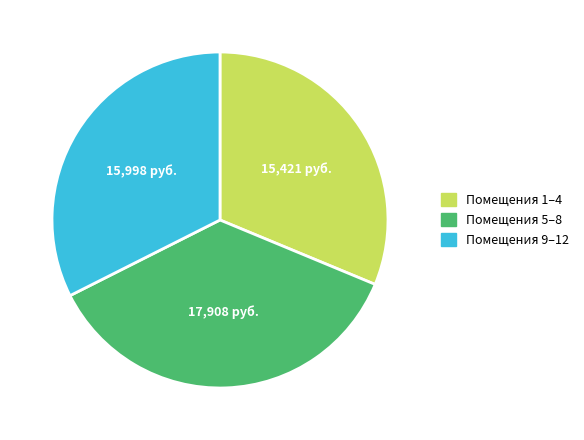

Is there any slice that represents more than half of the pie?

No